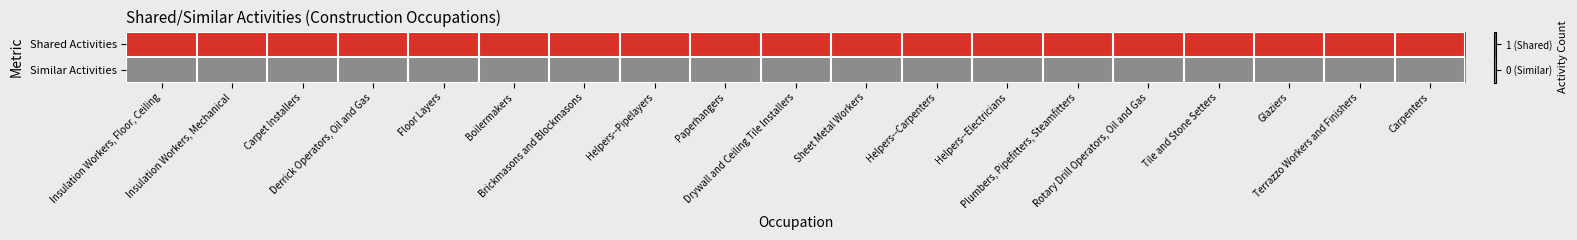

Count the number of data series in this chart.

2